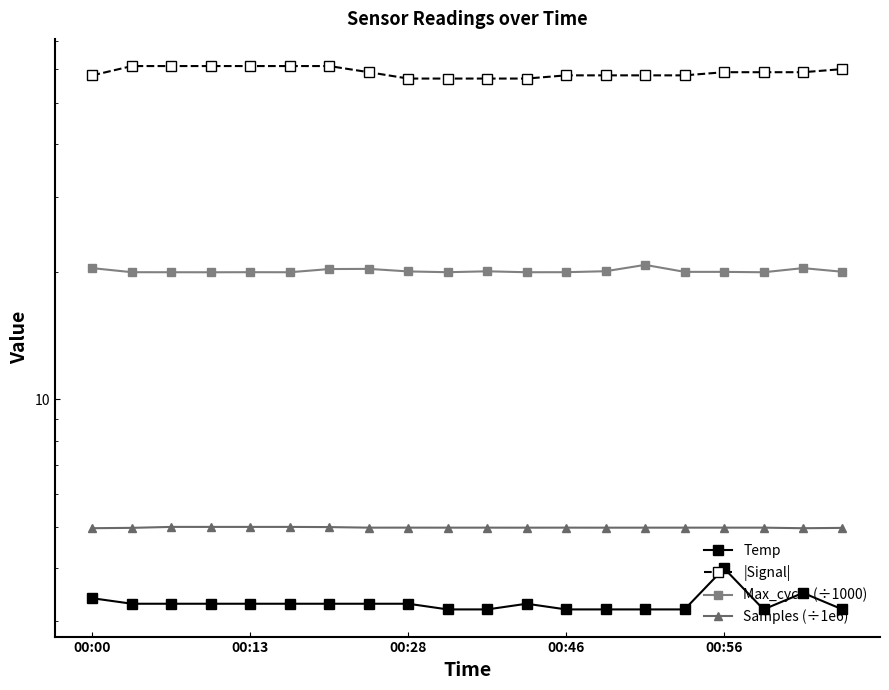

How many categories are shown in the chart?

20